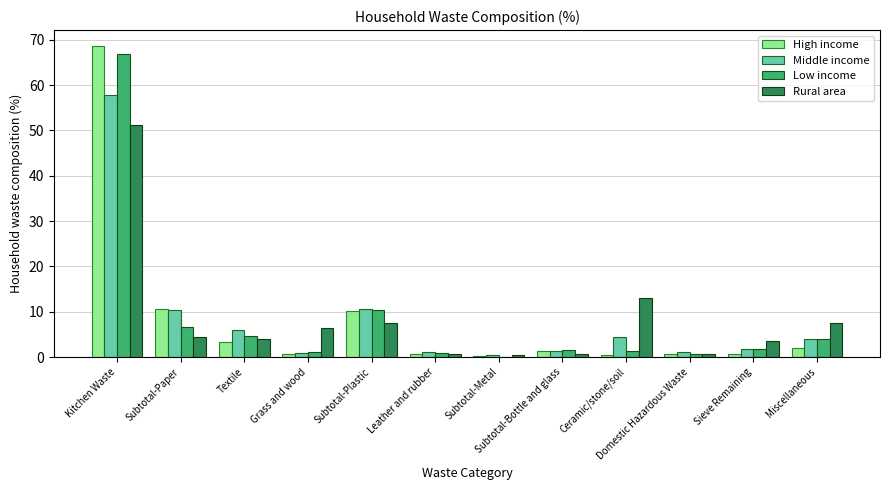

True or false: Middle income has a value of 2.4 at Subtotal-Plastic.

False